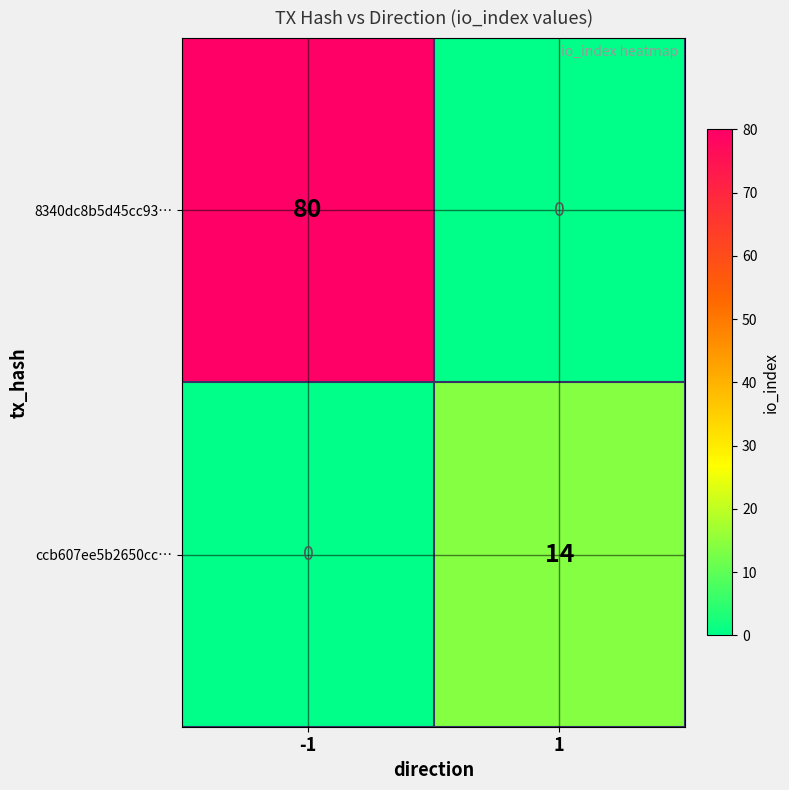

What is the difference between the maximum and minimum values in the 8340dc8b5d45cc93… series?

80